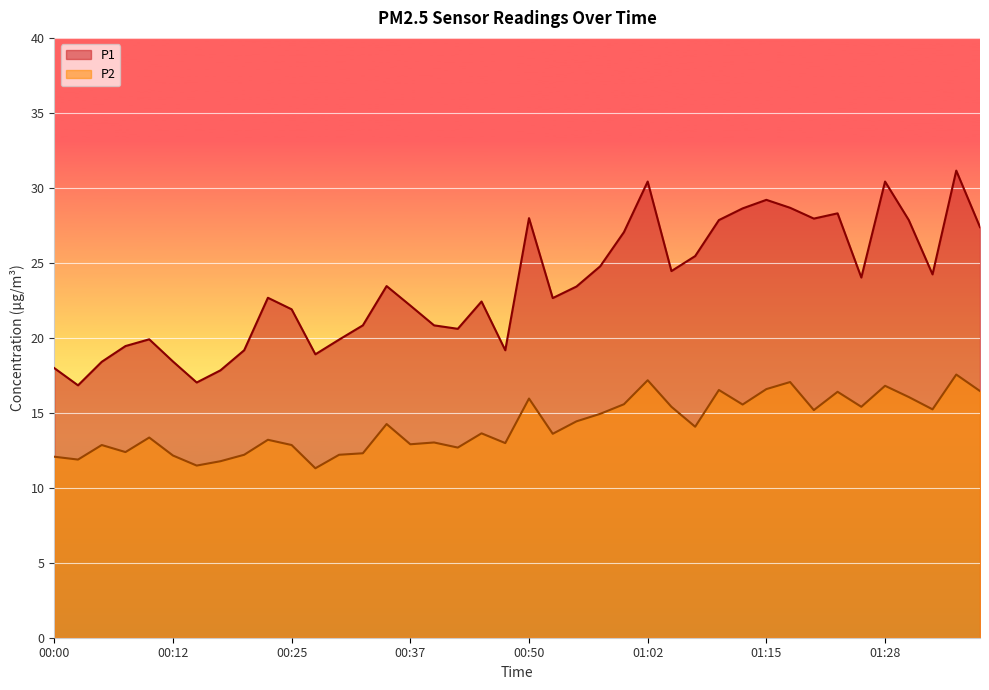

True or false: P1 and P2 cross at least once.

False